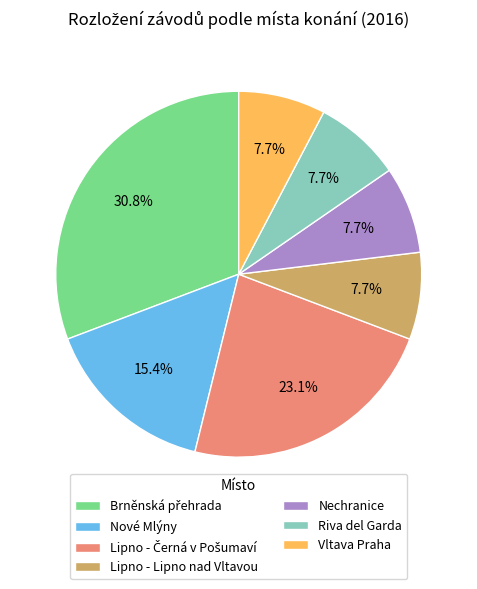

What is the ratio of the value at Lipno - Lipno nad Vltavou to the value at Vltava Praha?

1.0